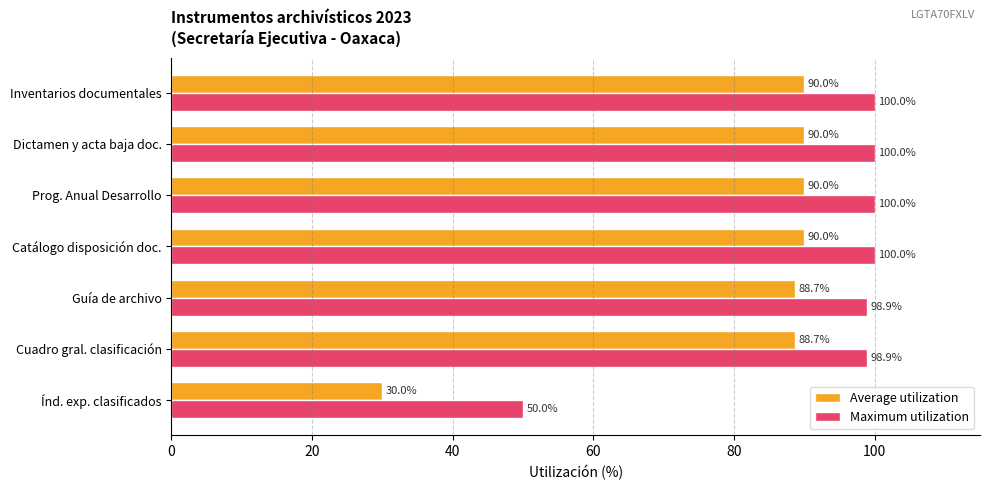

What is the average value of the Average utilization series?

81.1